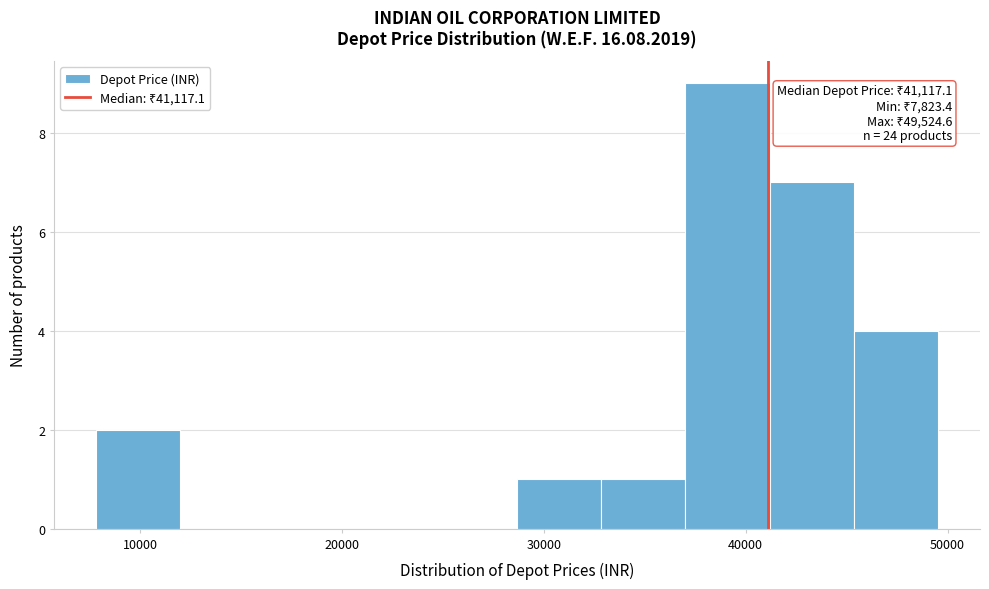

Which range on the x-axis has the tallest bar?

37000 to 41000